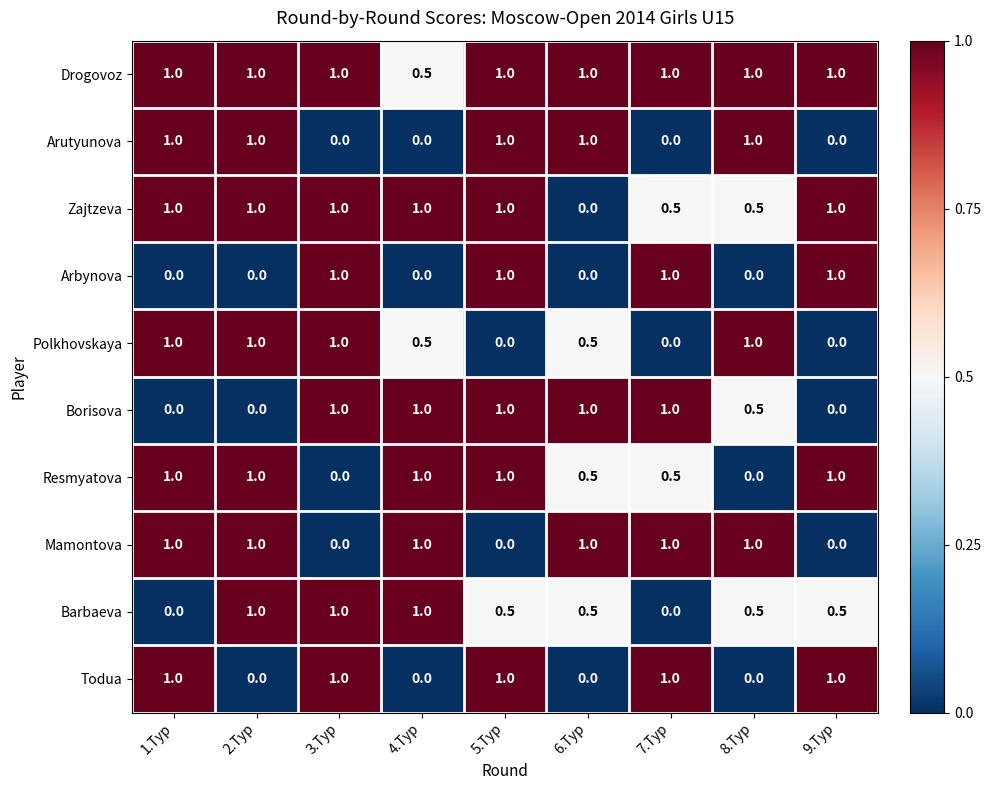

Is it true that Polkhovskaya equals 1.0 at 3.Тур?

True